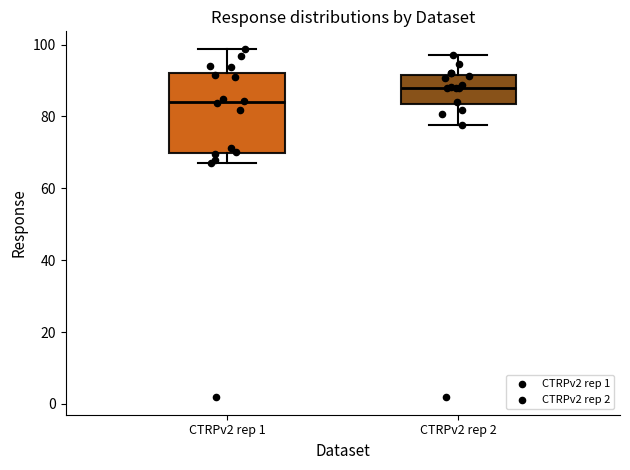

Reading left to right, read every box against the y-axis: the position of its median line, the range the box covers, and the ends of its whiskers. The values are not printed on the chart, so give them approximately, as read against the axis.

CTRPv2 rep 1: median 84, box 70 to 92, whiskers 68 to 98
CTRPv2 rep 2: median 88, box 84 to 92, whiskers 78 to 98